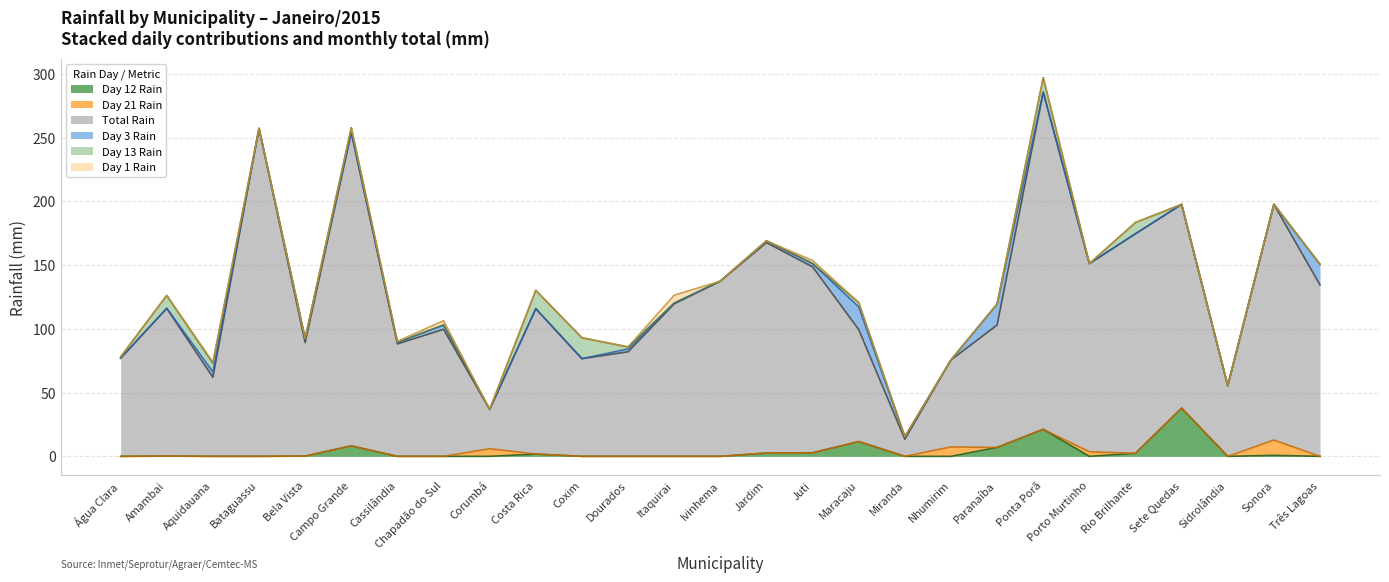

The value of Total Rain at Campo Grande is 245.8. True or false?

True